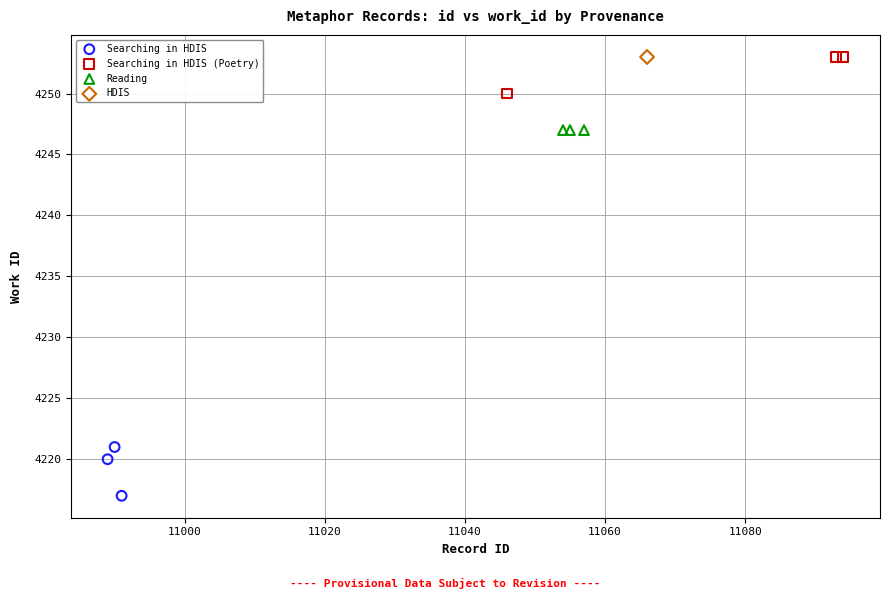

What are all the series names shown in the legend?

Searching in HDIS, Searching in HDIS (Poetry), Reading, HDIS